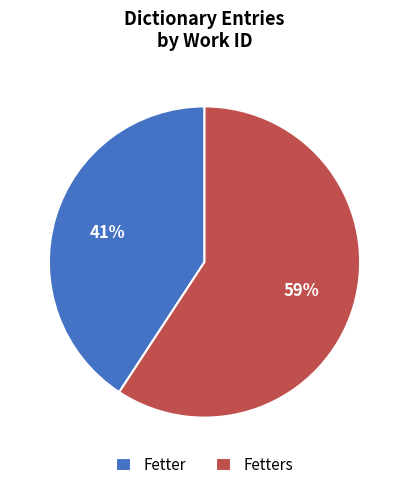

To the nearest percent, what is the average slice percentage?

50%